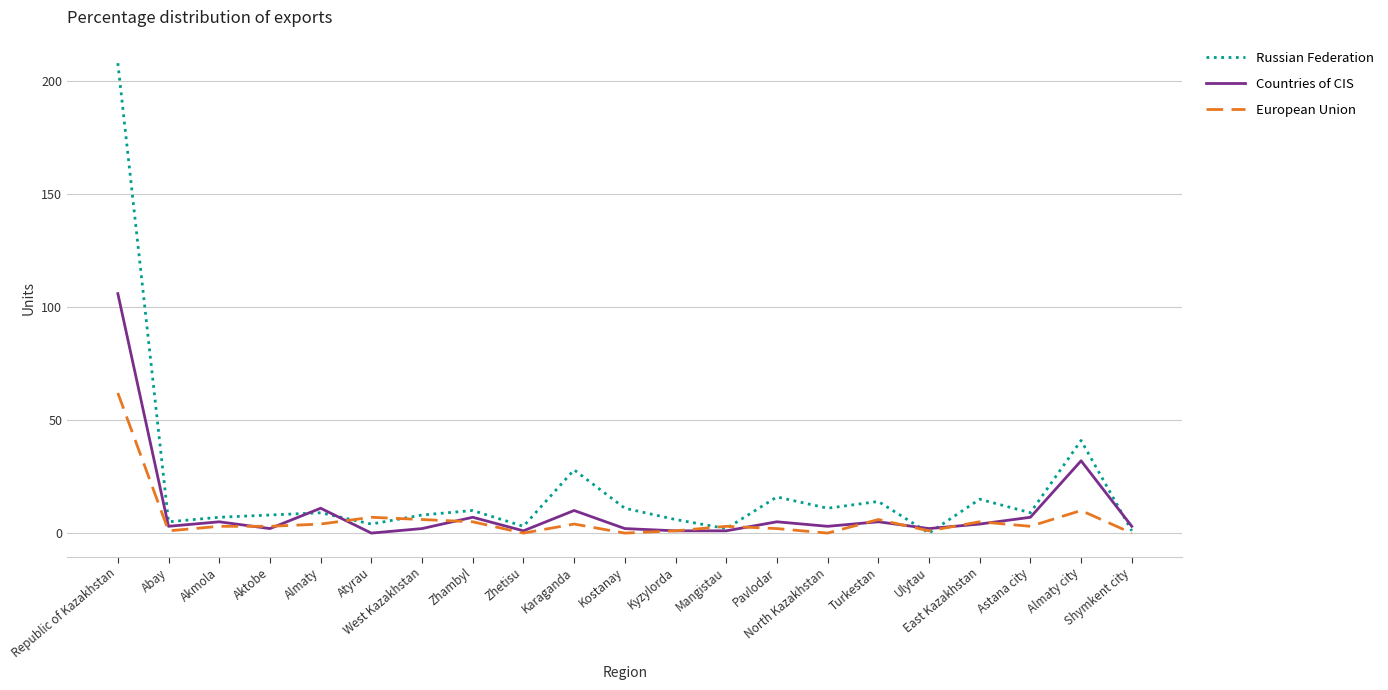

What is the sum of all Russian Federation values?

416